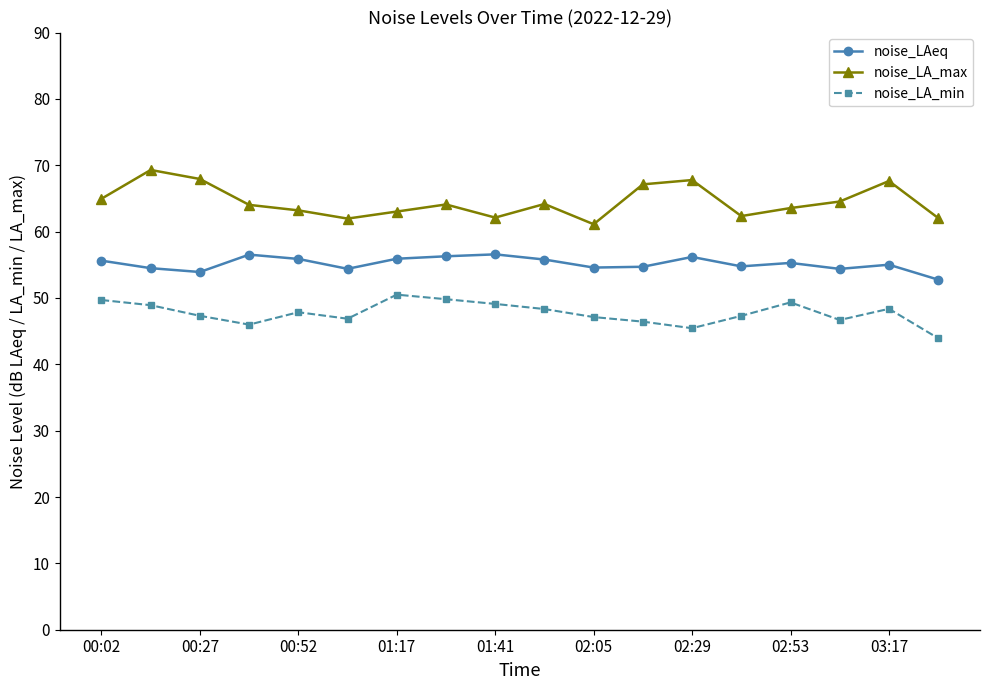

True or false: noise_LA_min and noise_LAeq cross at least once.

False